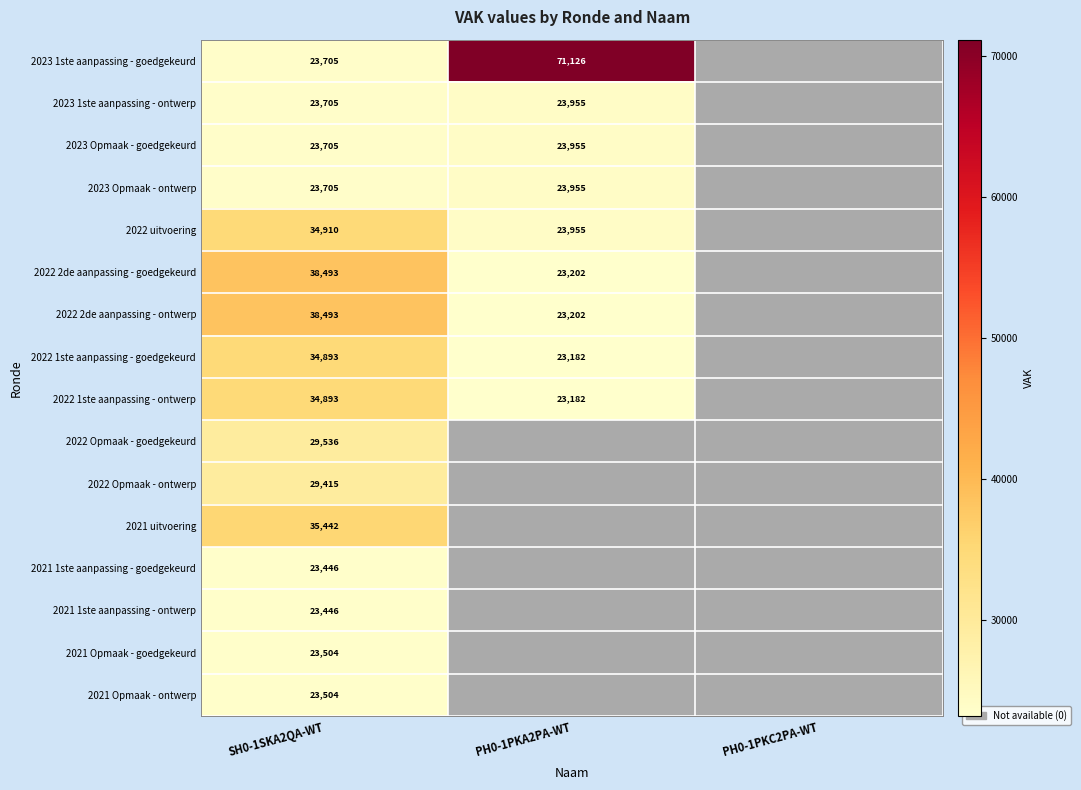

The 2021 uitvoering series shows 62021.7 at SH0-1SKA2QA-WT. True or false?

False